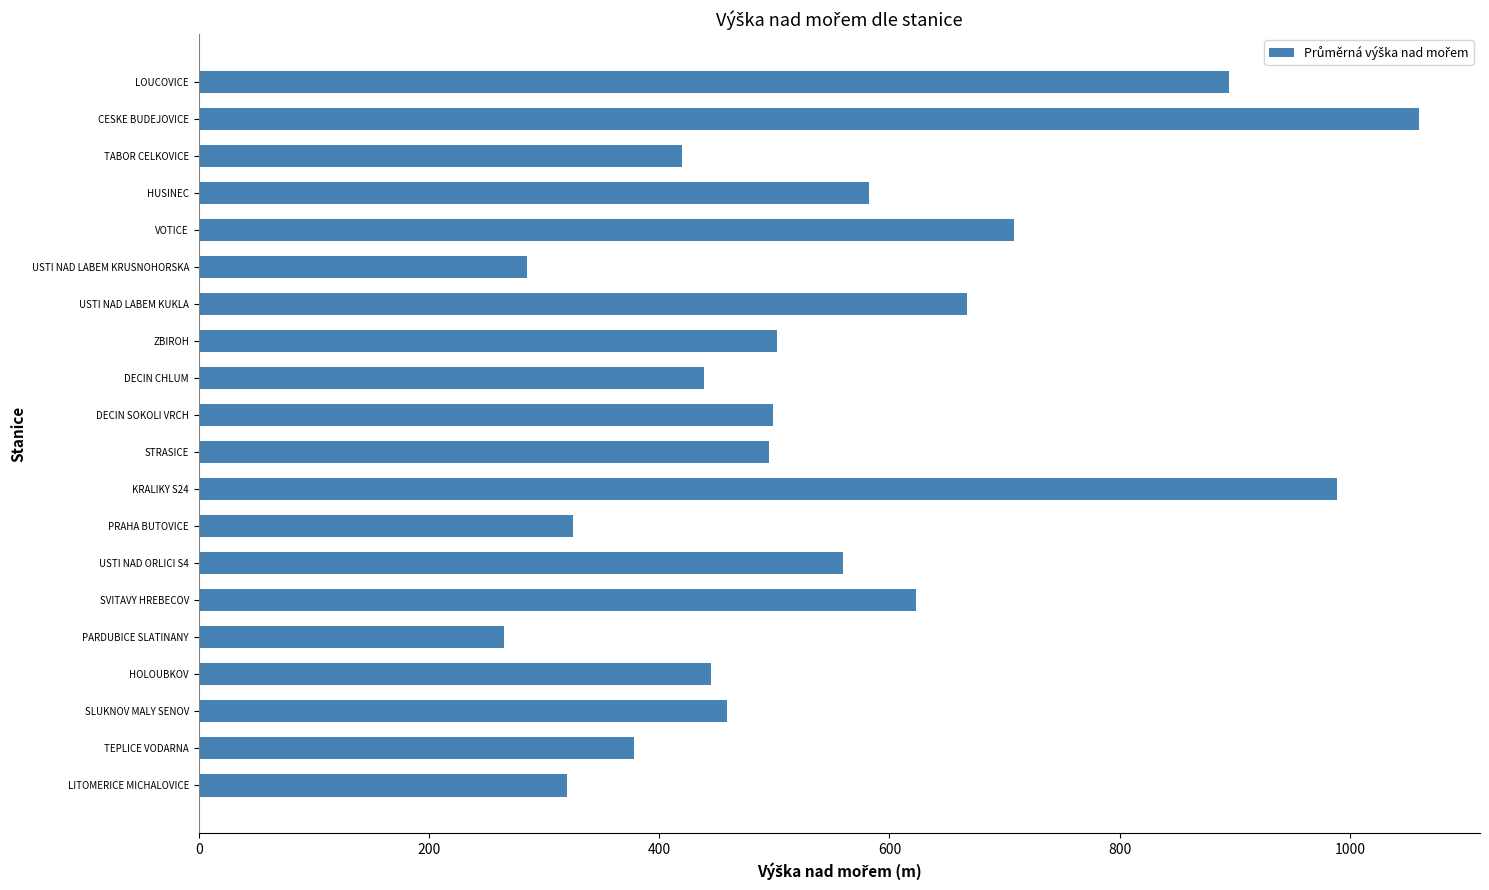

At which label is the value closest to 662?

USTI NAD LABEM KUKLA